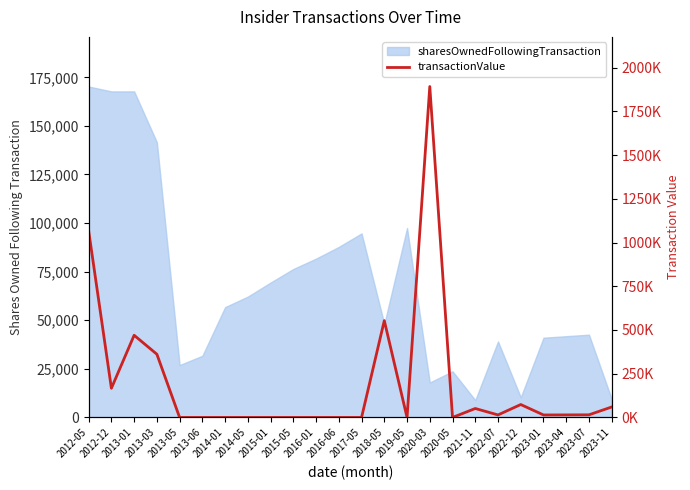

Does the chart have visible grid lines?

No